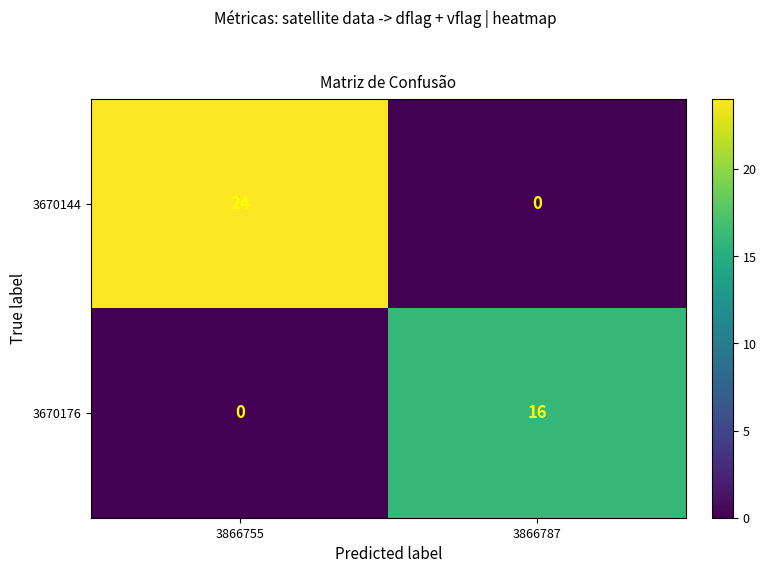

Reading left to right, extract all data points from this chart.

3670144: 3866755=24	3866787=0
3670176: 3866755=0	3866787=16